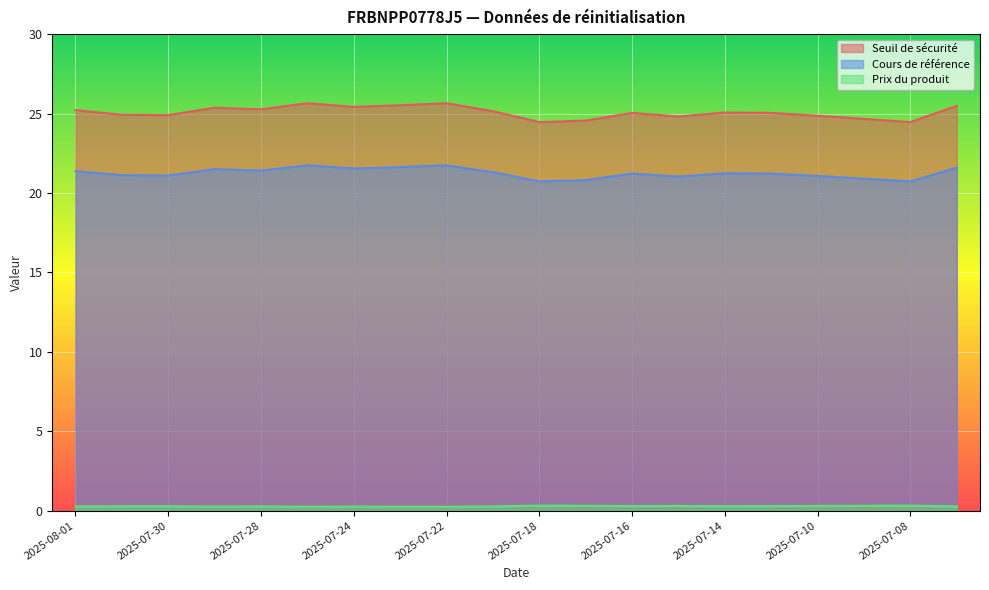

List the series in order of their overall mean, lowest first.

Prix du produit, Cours de référence, Seuil de sécurité